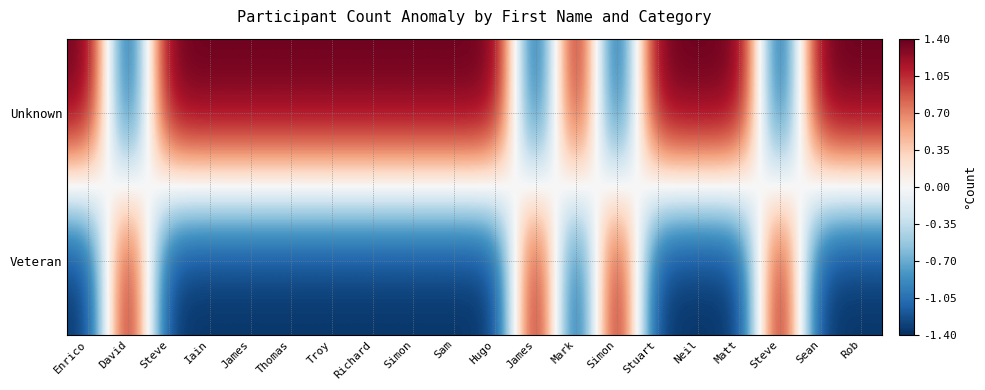

Between Enrico and Hugo, which series saw the biggest shift?

Unknown